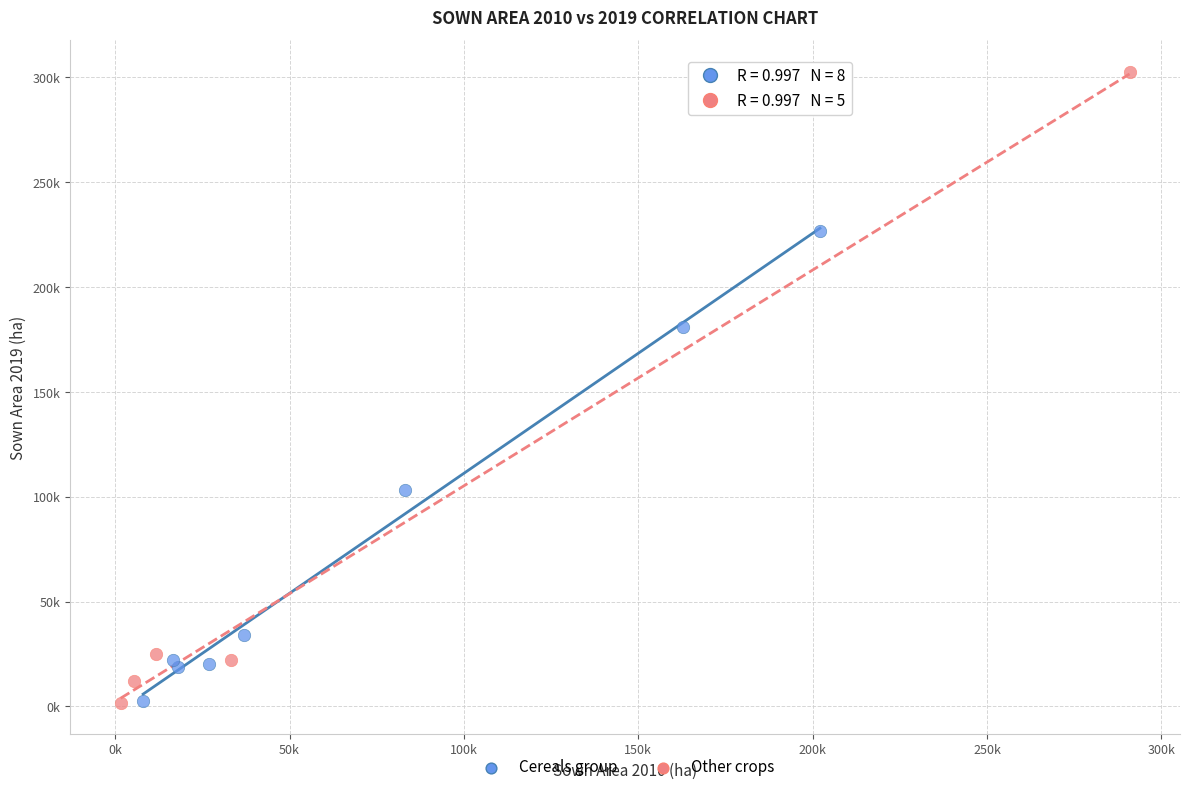

Which series contains the highest Y value?

Other crops